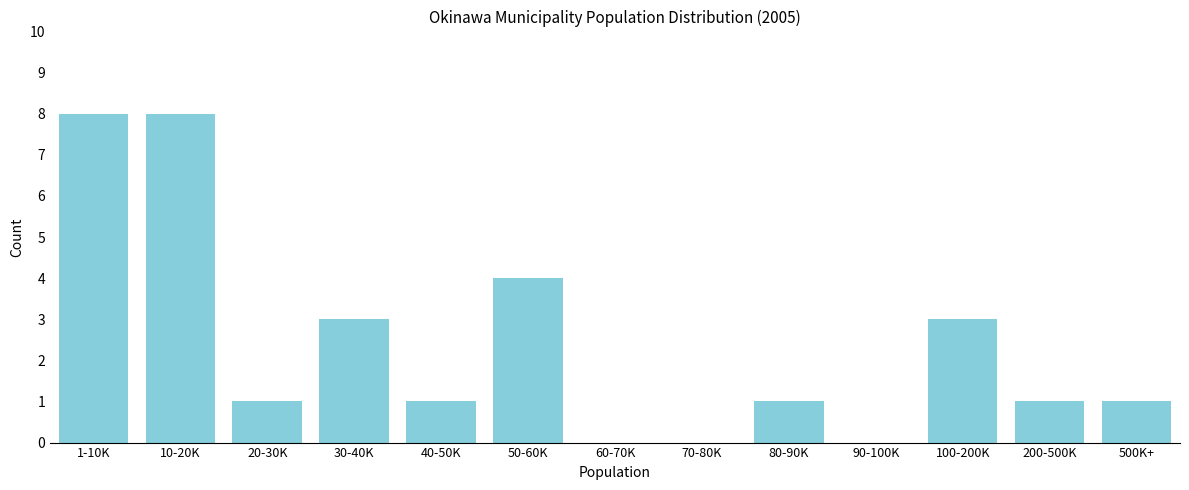

Reading left to right, list all the values displayed in this chart.

1-10K=8	10-20K=8	20-30K=1	30-40K=3	40-50K=1	50-60K=4	60-70K=0	70-80K=0	80-90K=1	90-100K=0	100-200K=3	200-500K=1	500K+=1